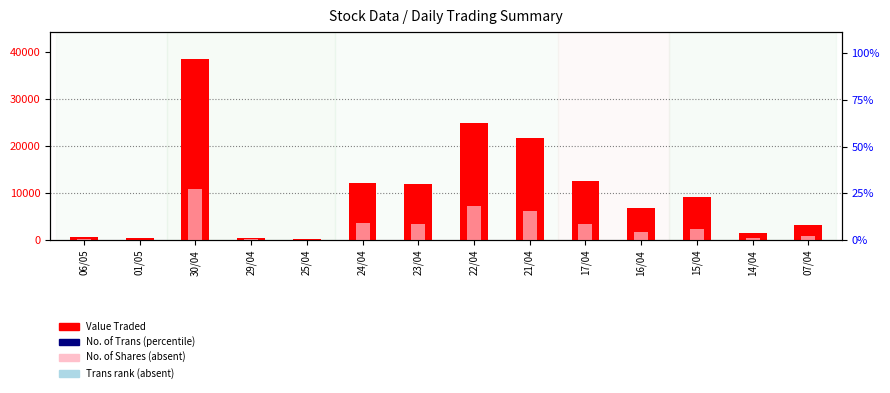

Reading left to right, extract all data points from this chart.

Value Traded: 536	355	38454	410	122	12199	11912	24801	21701	12461	6759	9082	1451	3252
No. of Shares: 155	100	10783	115	35	3587	3450	7131	6207	3311	1800	2415	388	875
No. of Trans: 12	2	23	3	3	23	20	26	31	9	9	5	1	6